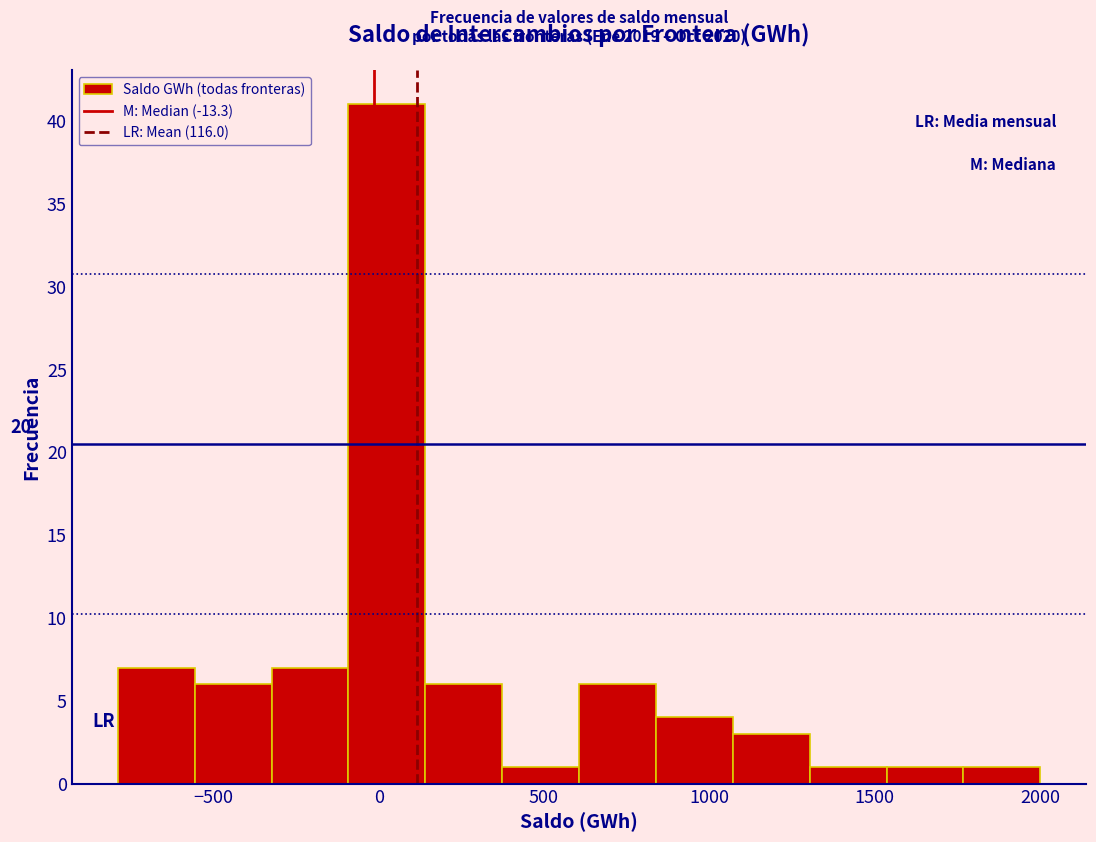

Which range on the x-axis has the tallest bar?

-100 to 150